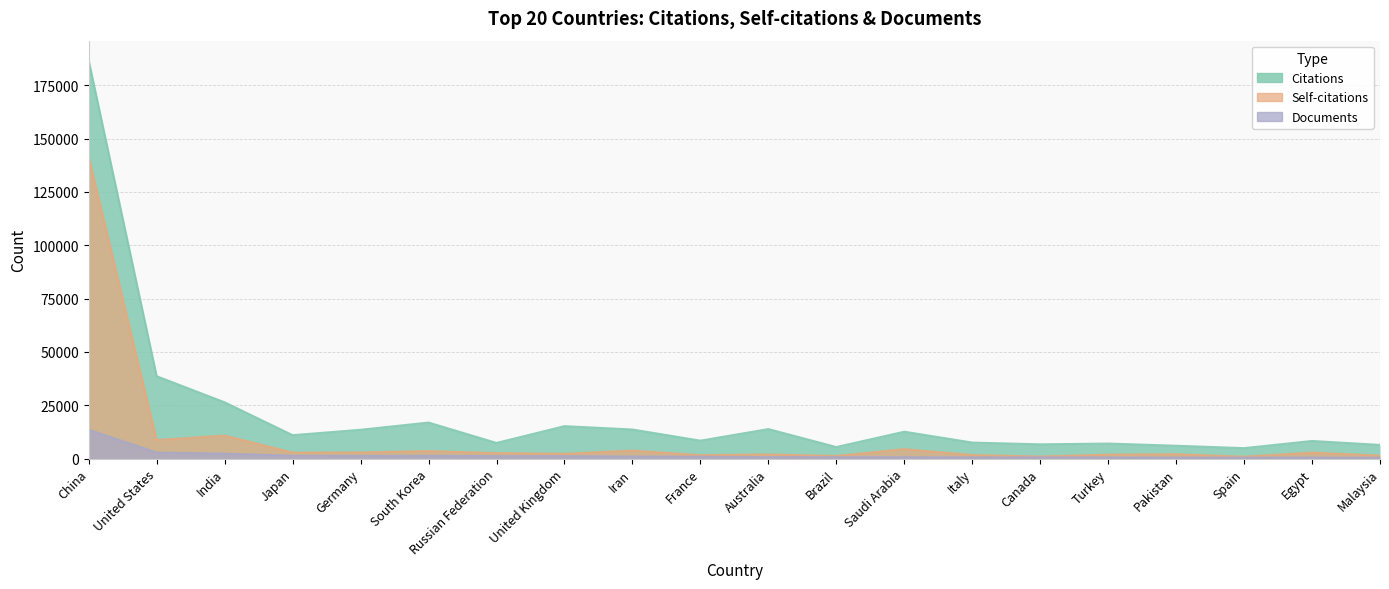

Count the number of data series in this chart.

3